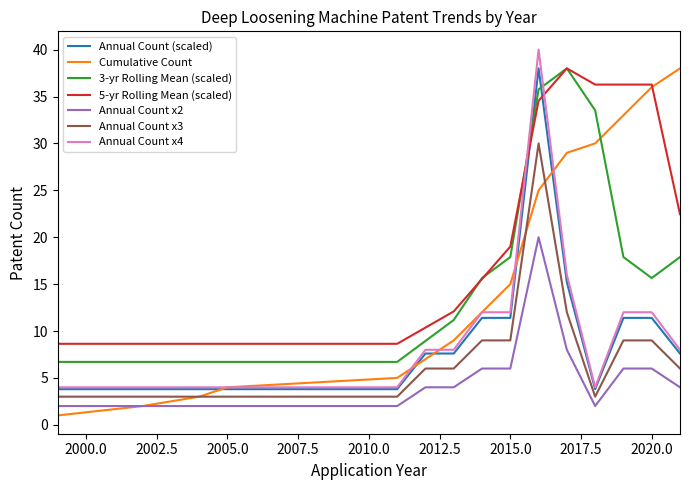

Which series has the largest total across all categories?

5-yr Rolling Mean (scaled)